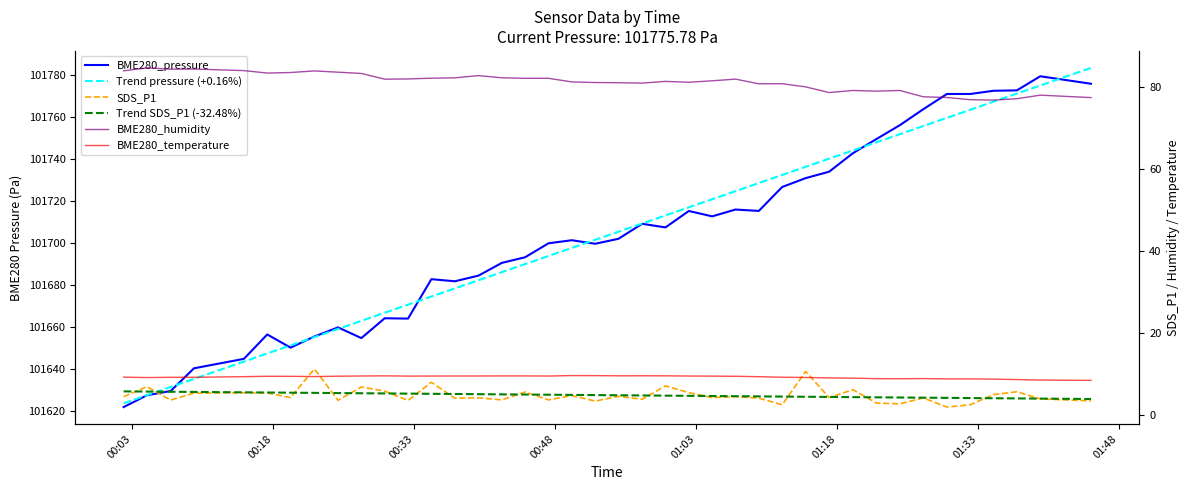

How many lines are shown in the chart?

6